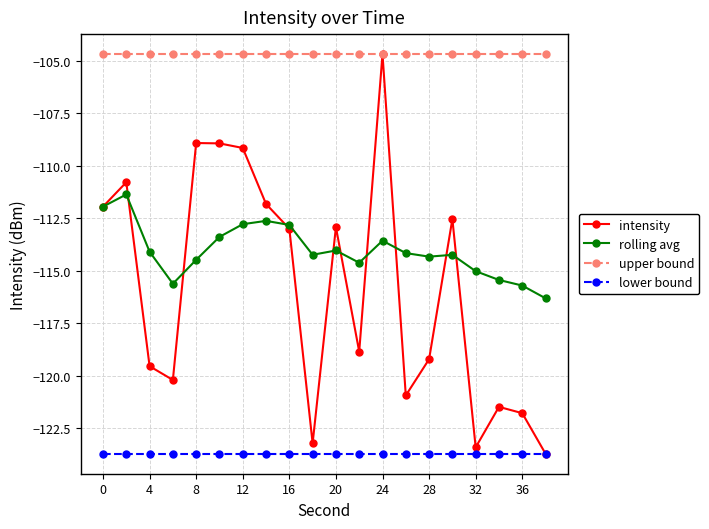

True or false: intensity has more than 0 points higher than both neighbors.

True